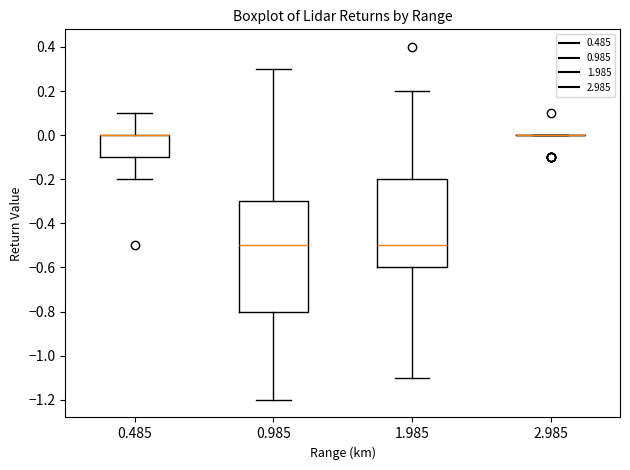

Reading left to right, transcribe this box plot: for each box, give where its median line is, the range the box spans, and where its two whiskers end, as read against the y-axis. The values are not printed on the chart, so give them approximately, as read against the axis.

0.485: median 0.0 (drawn on the box's upper edge), box -0.1 to 0.0, whiskers -0.2 to 0.1
0.985: median -0.5, box -0.8 to -0.3, whiskers -1.2 to 0.3
1.985: median -0.5, box -0.6 to -0.2, whiskers -1.1 to 0.2
2.985: box collapsed to a line at 0.0, whiskers 0.0 to 0.0